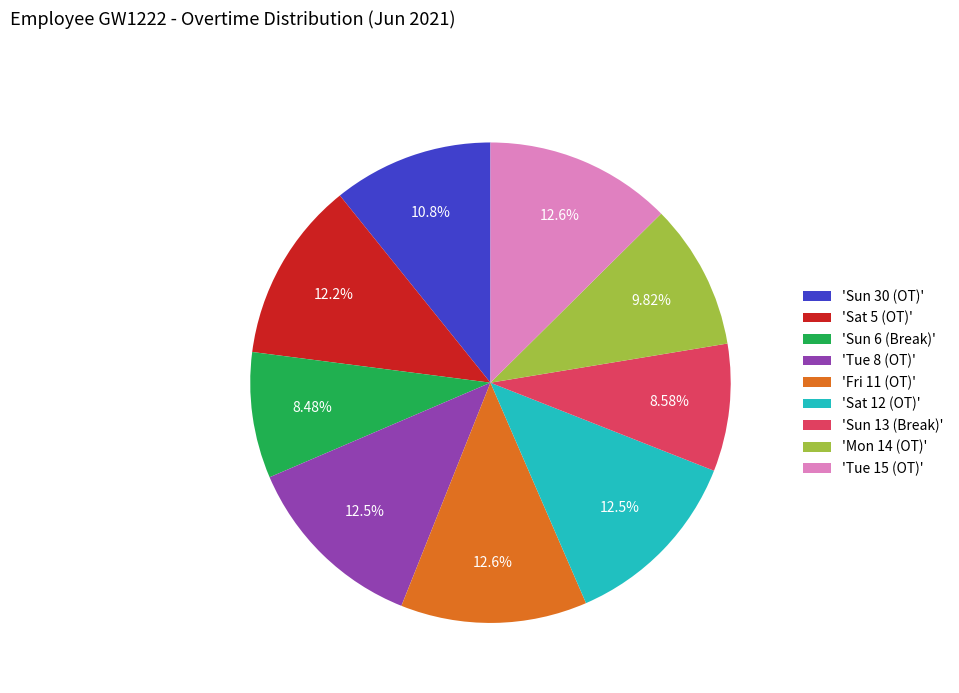

Do 'Sun 6 (Break)' and 'Tue 8 (OT)' together represent more than half of the pie?

No